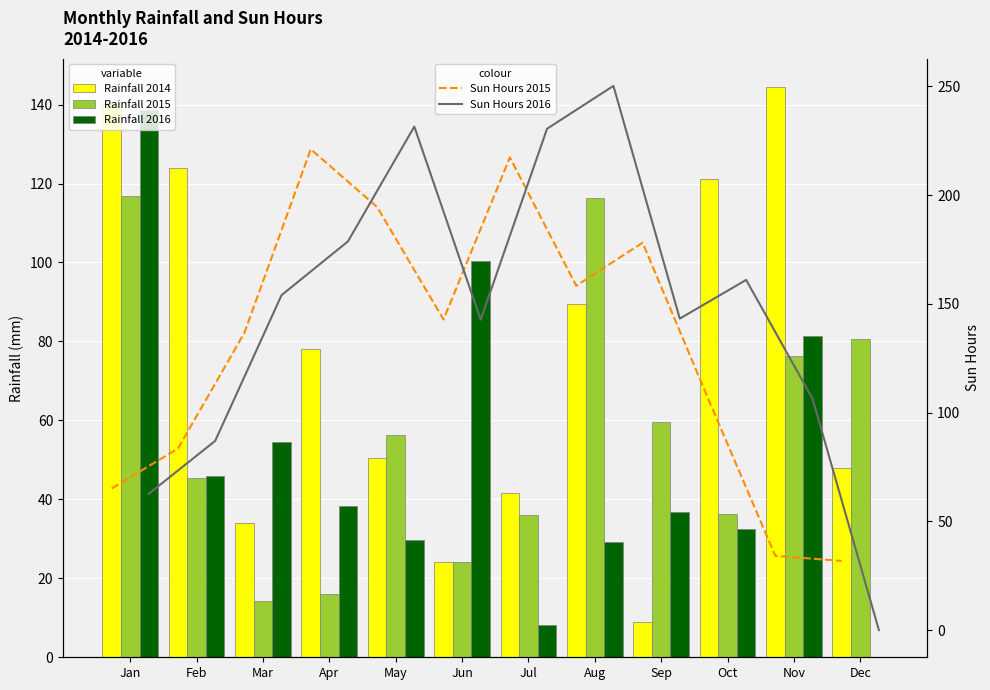

What is the spread (max minus min) of values at Oct?

128.4